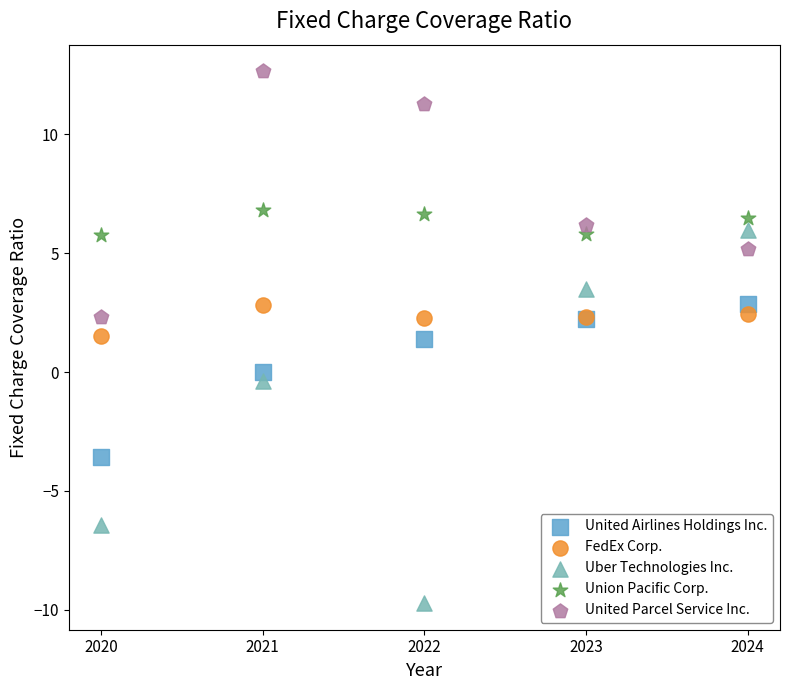

What is the X range (max minus min) for the scatter plot?

4.0